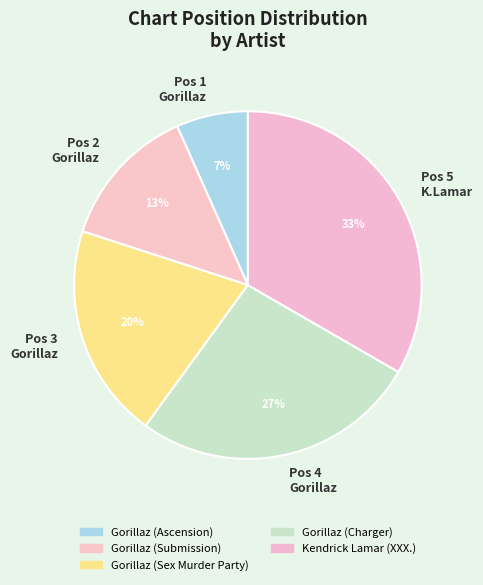

Which slice is the smallest?

Pos 1 Gorillaz